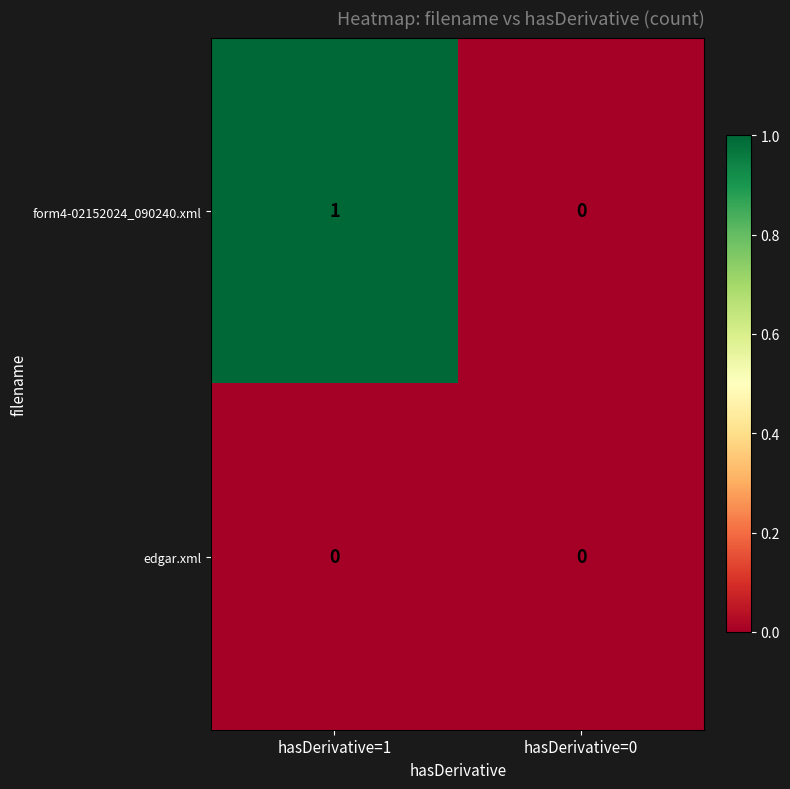

What is the total value across all series at hasDerivative=1?

1